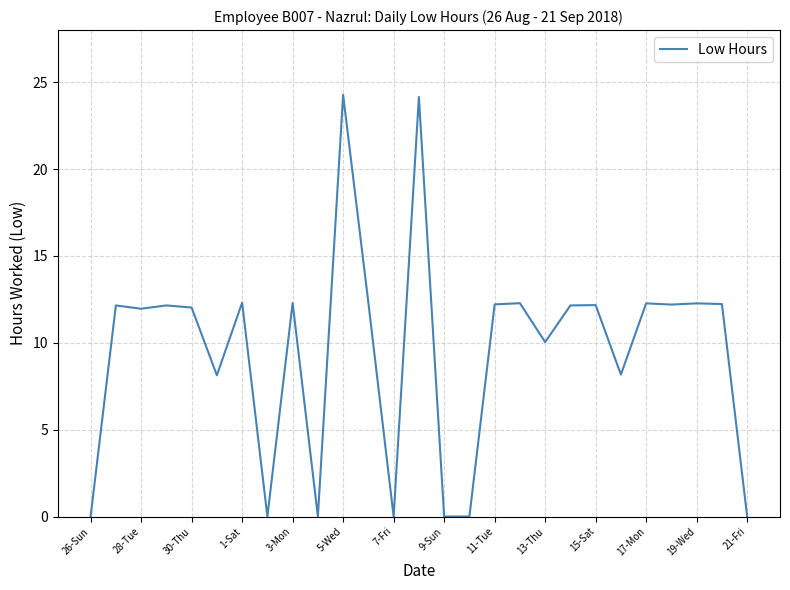

What is the difference between the maximum and minimum values?

24.3